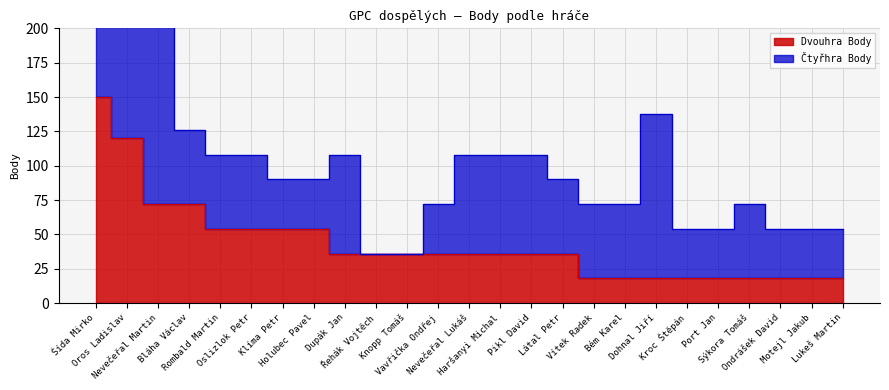

How many values are below 36?

9